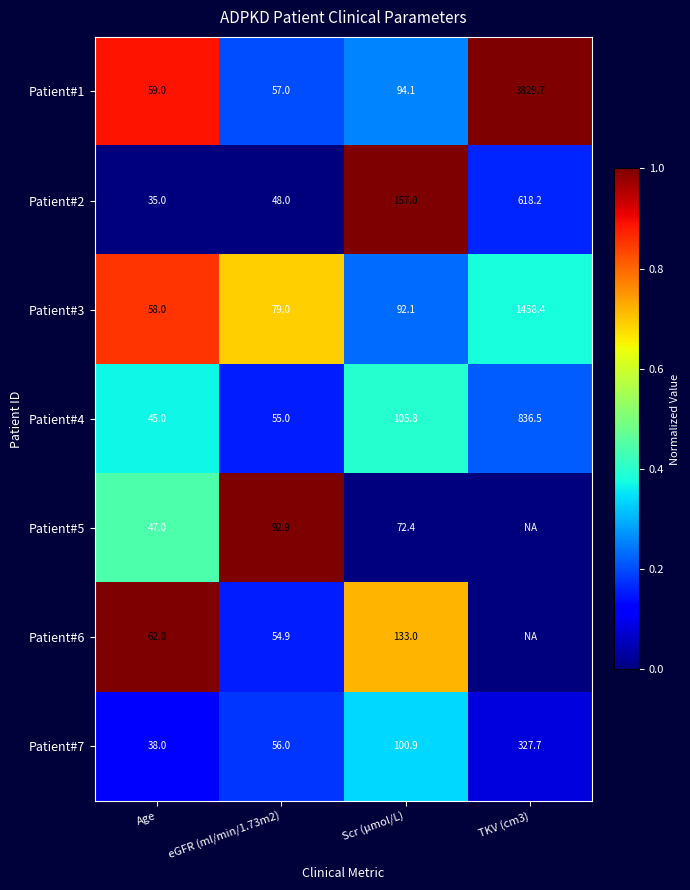

Is the value of Patient#5 at Scr (µmol/L) greater than the value of Patient#4 at eGFR (ml/min/1.73m2)?

Yes